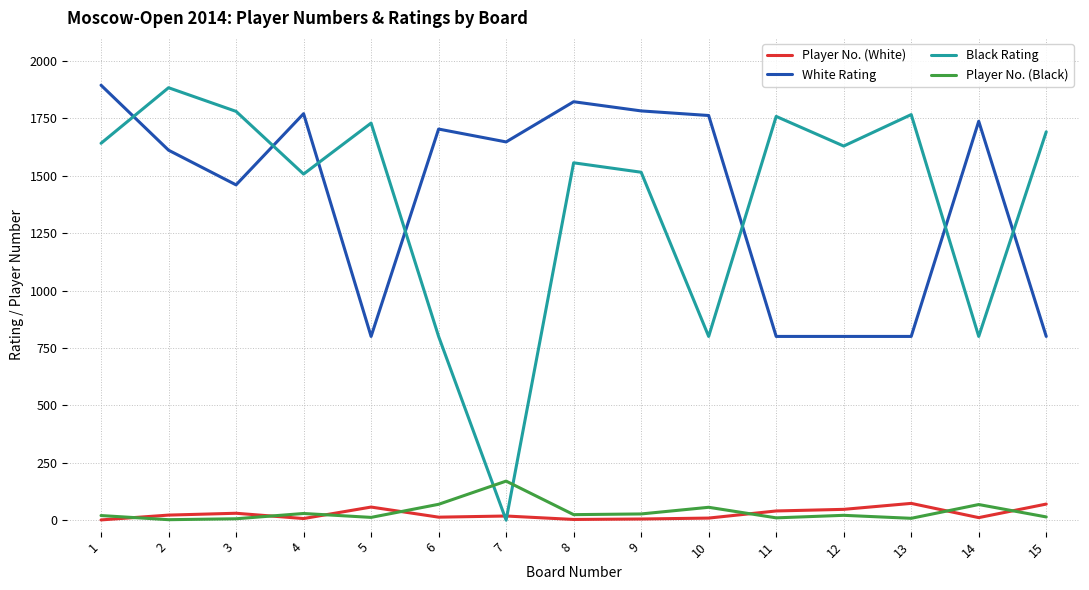

The value of White Rating at 8 is 481. True or false?

False